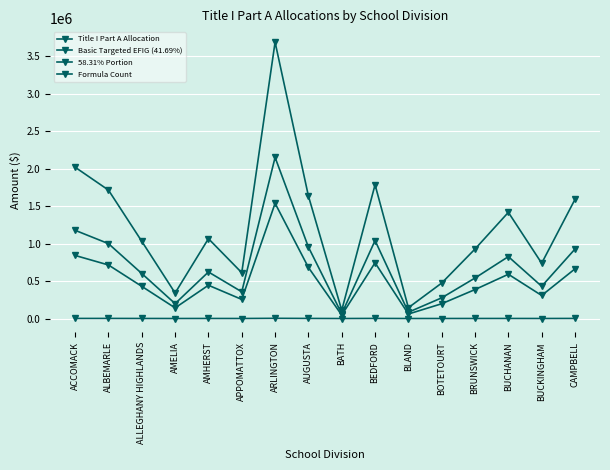

Reading left to right, what are all the values shown in this chart?

Title I Part A Allocation: ACCOMACK=2019111.1	ALBEMARLE=1713957.7	ALLEGHANY HIGHLANDS=1030534.9	AMELIA=340793.7	AMHERST=1065488.4	APPOMATTOX=611647.1	ARLINGTON=3688107.2	AUGUSTA=1635785.3	BATH=109903.5	BEDFORD=1784826.9	BLAND=144314.7	BOTETOURT=473628.0	BRUNSWICK=927677.4	BUCHANAN=1416922.6	BUCKINGHAM=738035.0	CAMPBELL=1590383.9
Basic Targeted EFIG (41.69%): ACCOMACK=841801.0	ALBEMARLE=714577.5	ALLEGHANY HIGHLANDS=429647.2	AMELIA=142082.6	AMHERST=444219.9	APPOMATTOX=255005.9	ARLINGTON=1537633.3	AUGUSTA=681986.1	BATH=45820.6	BEDFORD=744124.1	BLAND=60167.2	BOTETOURT=197463.4	BRUNSWICK=386764.2	BUCHANAN=590738.6	BUCKINGHAM=307699.1	CAMPBELL=663057.6
58.31% Portion: ACCOMACK=1177310.1	ALBEMARLE=999380.2	ALLEGHANY HIGHLANDS=600887.8	AMELIA=198711.1	AMHERST=621268.6	APPOMATTOX=356641.2	ARLINGTON=2150473.9	AUGUSTA=953799.2	BATH=64082.9	BEDFORD=1040702.9	BLAND=84147.5	BOTETOURT=276164.6	BRUNSWICK=540913.2	BUCHANAN=826183.9	BUCKINGHAM=430335.9	CAMPBELL=927326.4
Formula Count: ACCOMACK=1191.0	ALBEMARLE=1341.0	ALLEGHANY HIGHLANDS=682.0	AMELIA=265.0	AMHERST=747.0	APPOMATTOX=404.0	ARLINGTON=2729.0	AUGUSTA=1125.0	BATH=75.0	BEDFORD=1391.0	BLAND=107.0	BOTETOURT=363.0	BRUNSWICK=569.0	BUCHANAN=768.0	BUCKINGHAM=444.0	CAMPBELL=1179.0